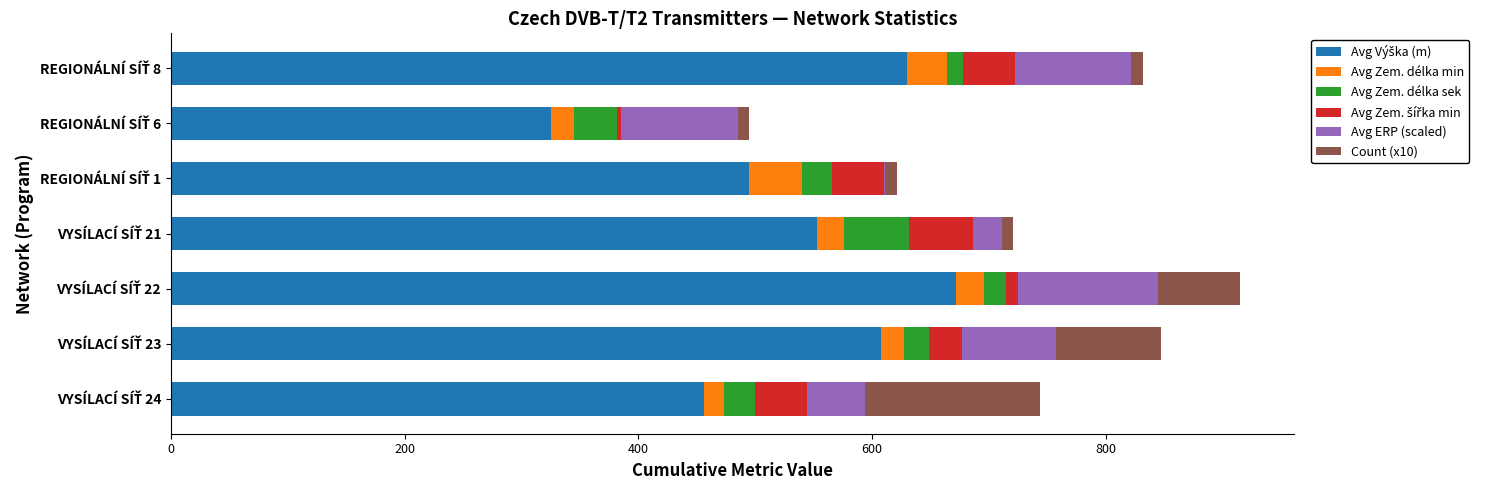

How many series are shown in this chart?

6